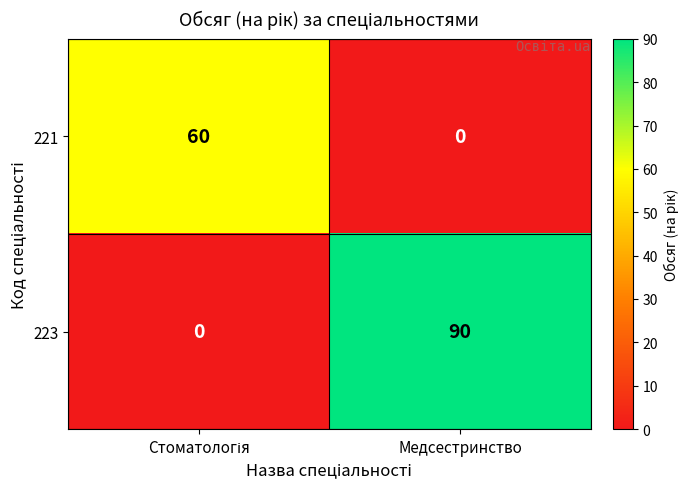

What is the difference between the highest and lowest values at Медсестринство?

90